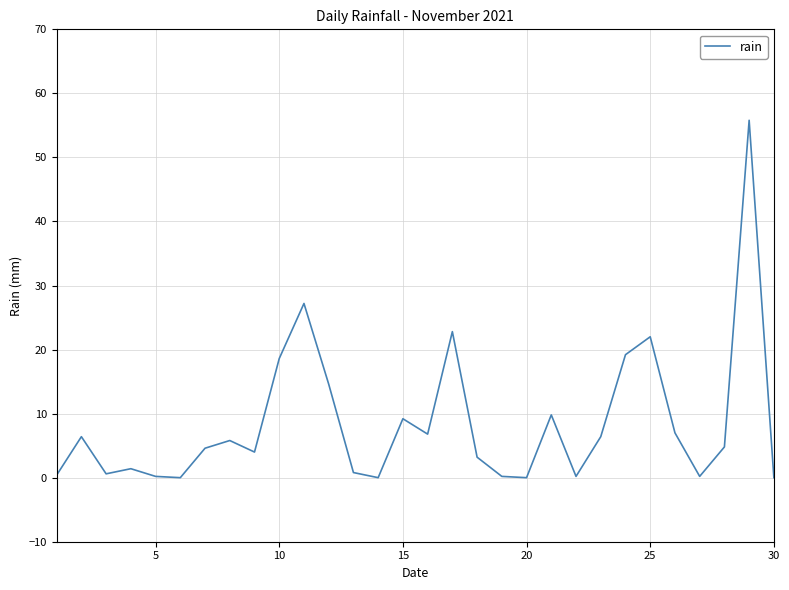

What is the sum of all values?

252.2